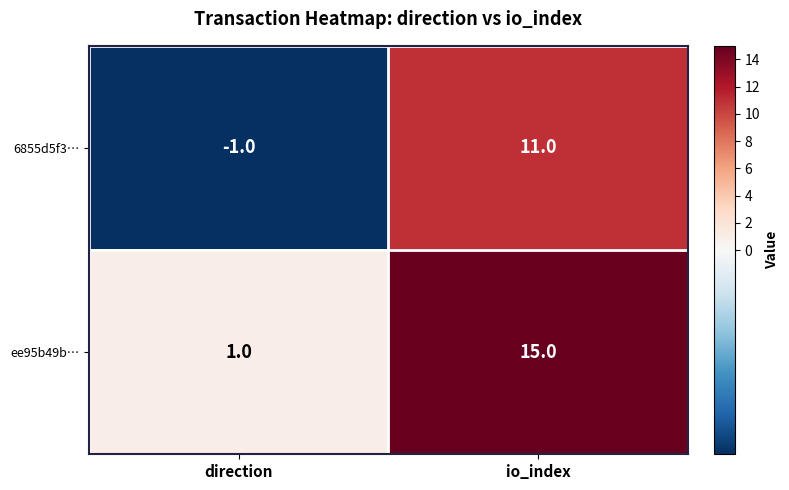

Which series has the largest total across all categories?

ee95b49b…